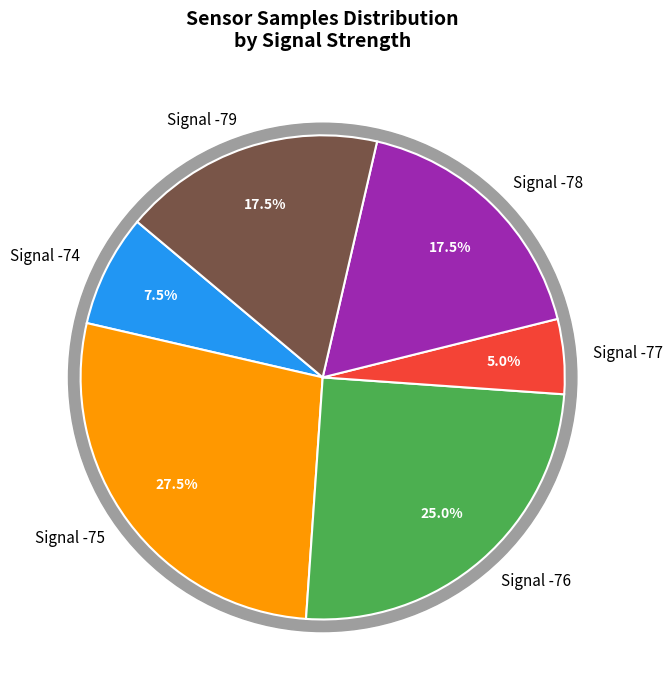

Is there a majority slice in this chart?

No